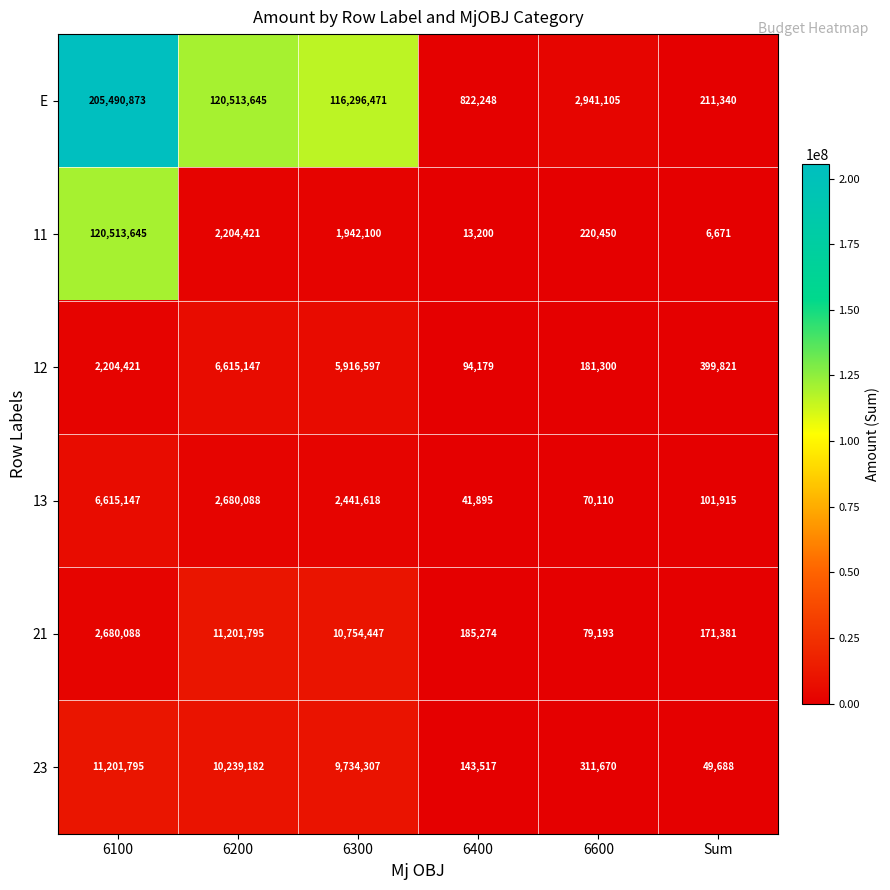

Is it true that 11 equals 13200 at 6400?

True